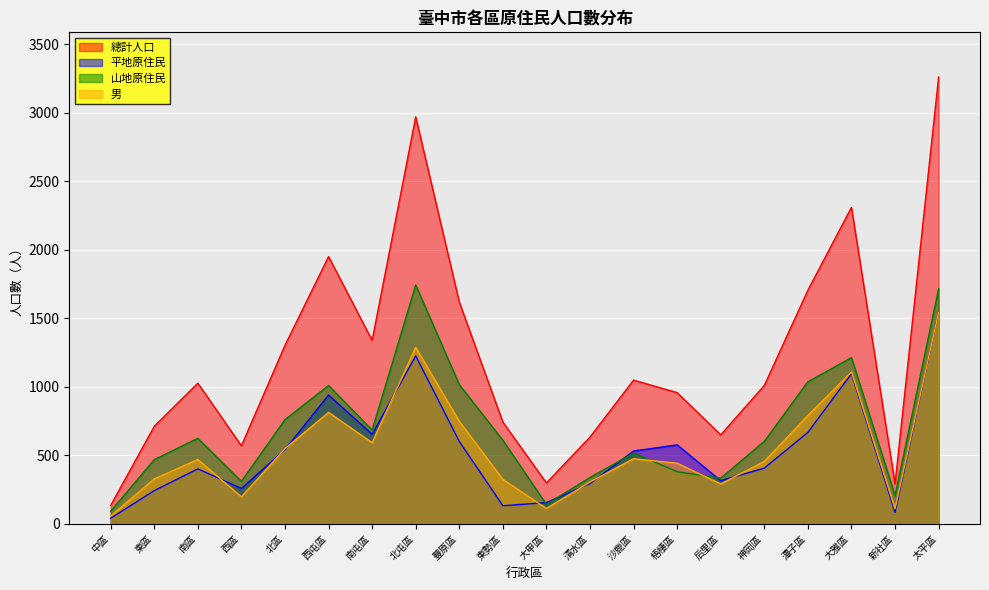

Which has a higher value, 大雅區 or 東勢區?

大雅區